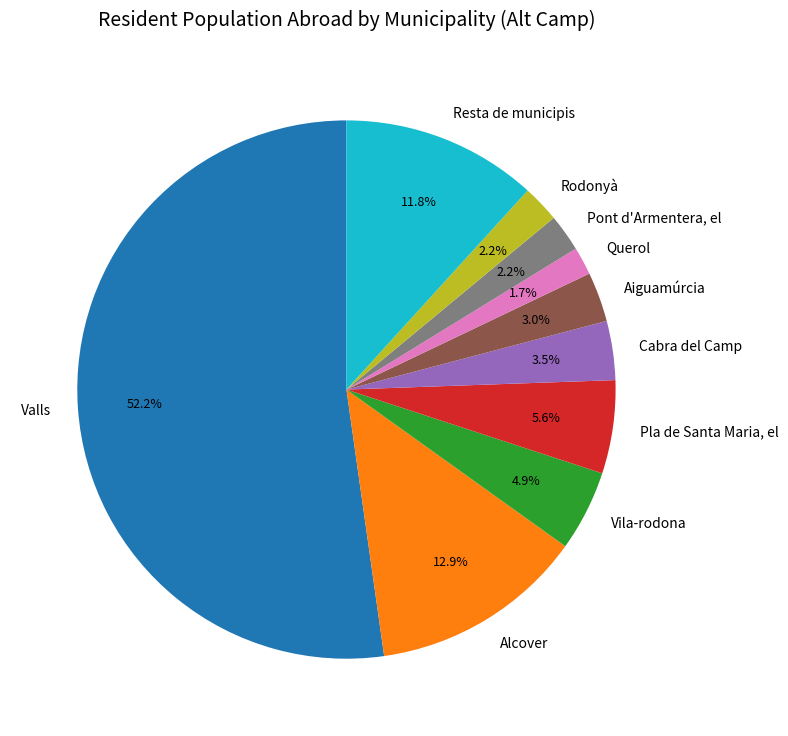

To the nearest percent, what portion does Aiguamúrcia represent?

3%